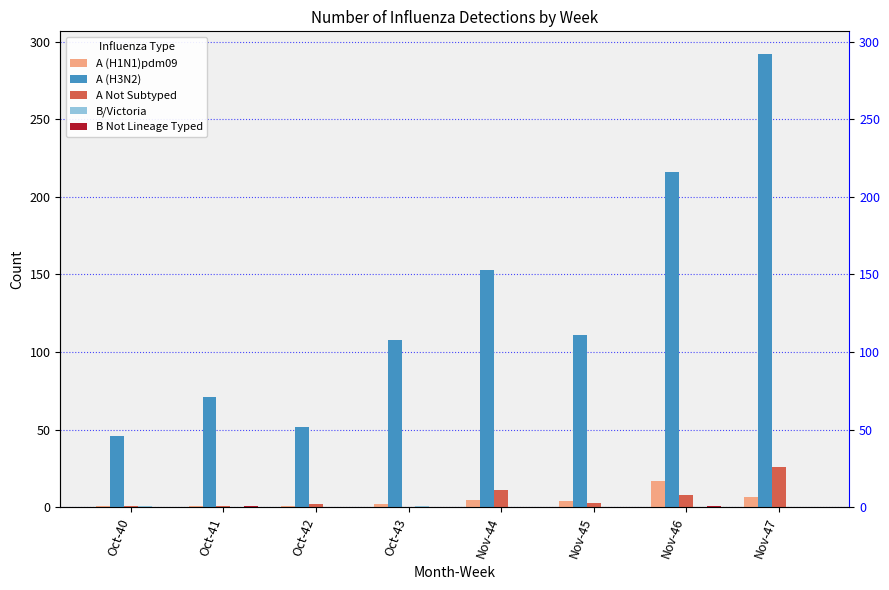

The A (H3N2) series shows 213 at Nov-44. True or false?

False